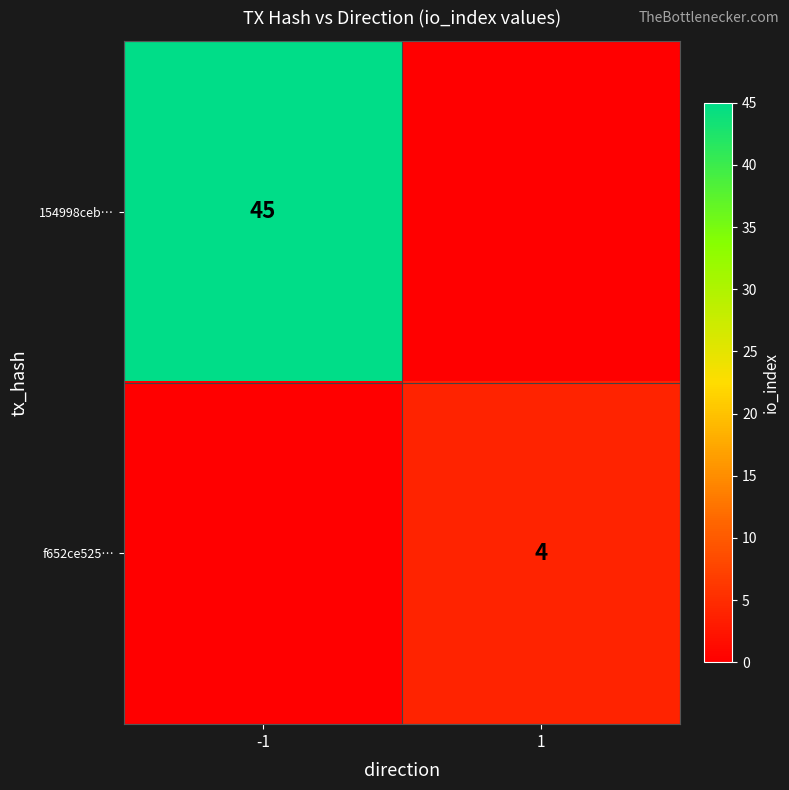

True or false: f652ce525… has a value of 1 at 1.

False